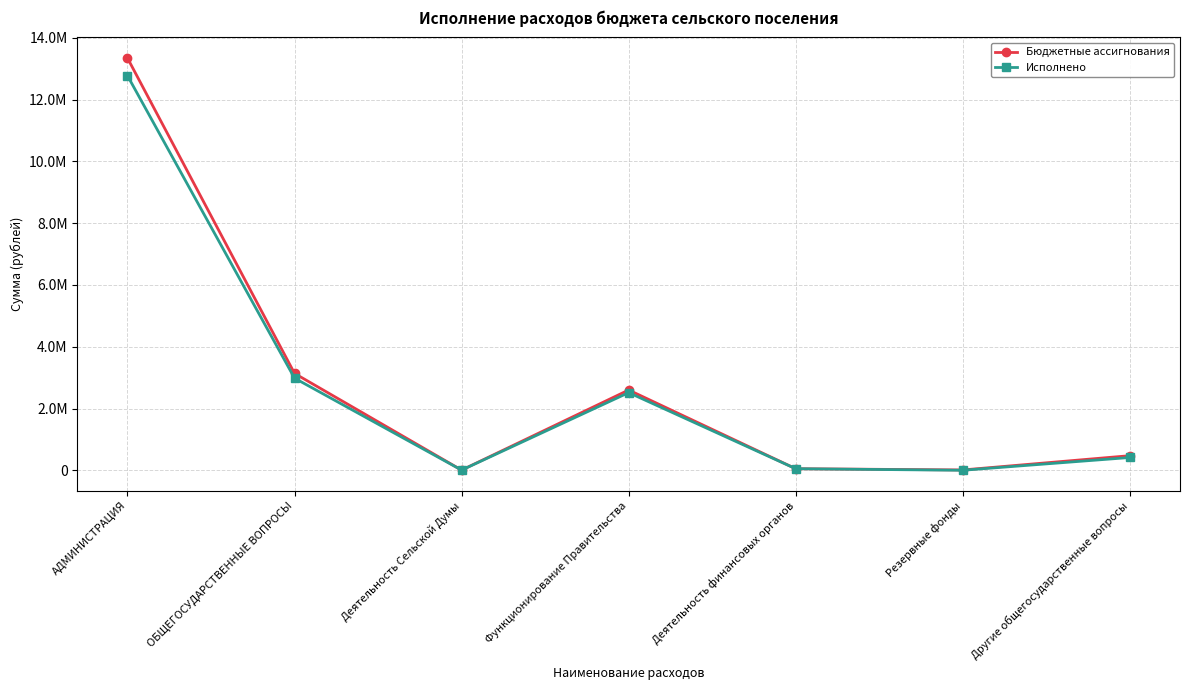

Between Деятельность Сельской Думы and Функционирование Правительства, which series saw the biggest shift?

Бюджетные ассигнования